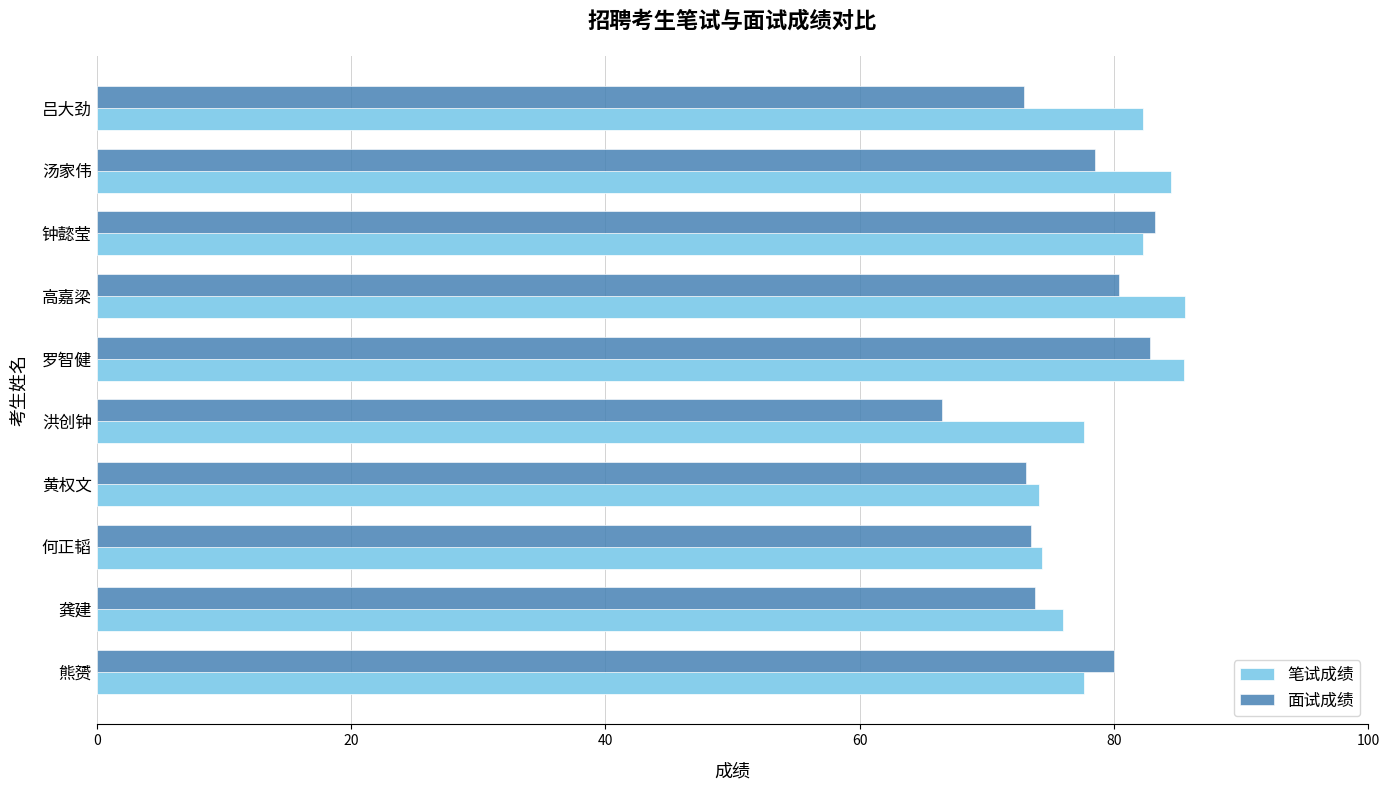

Between 何正韬 and 钟懿莹, which series saw the biggest shift?

面试成绩